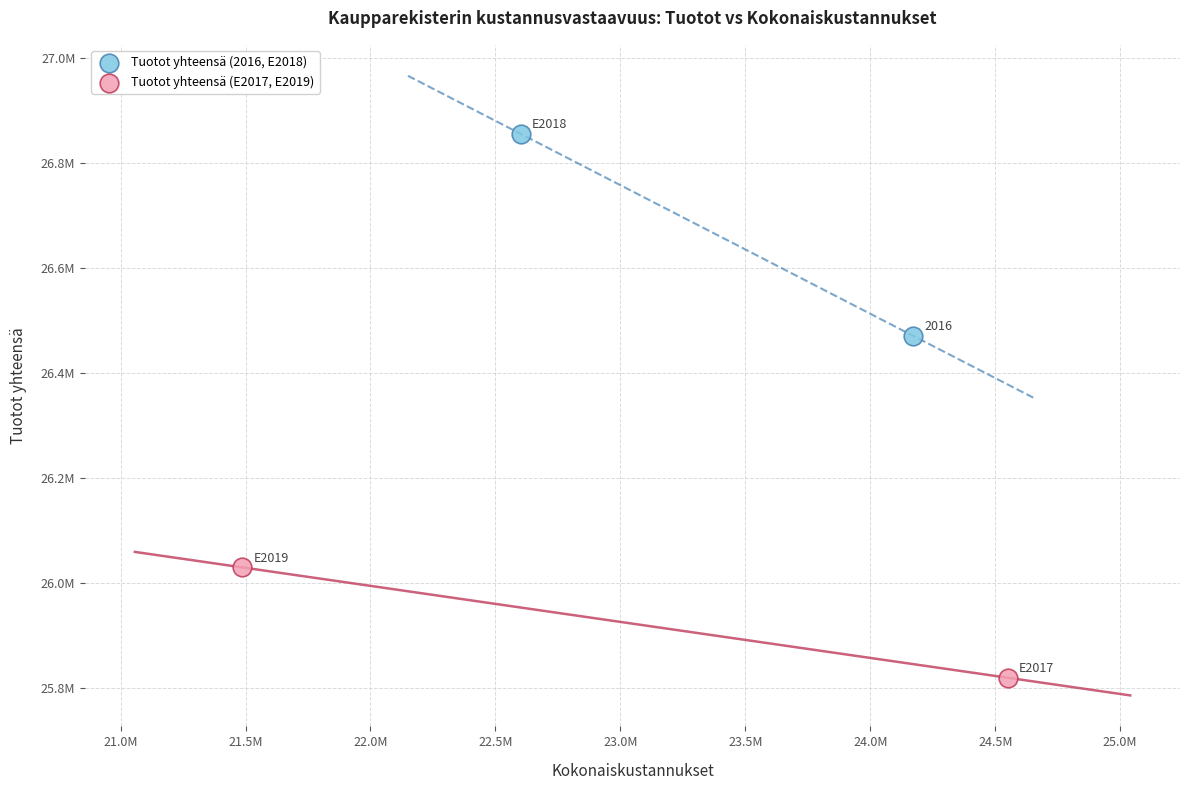

What are all the series names shown in the legend?

Tuotot yhteensä (2016, E2018), Tuotot yhteensä (E2017, E2019)